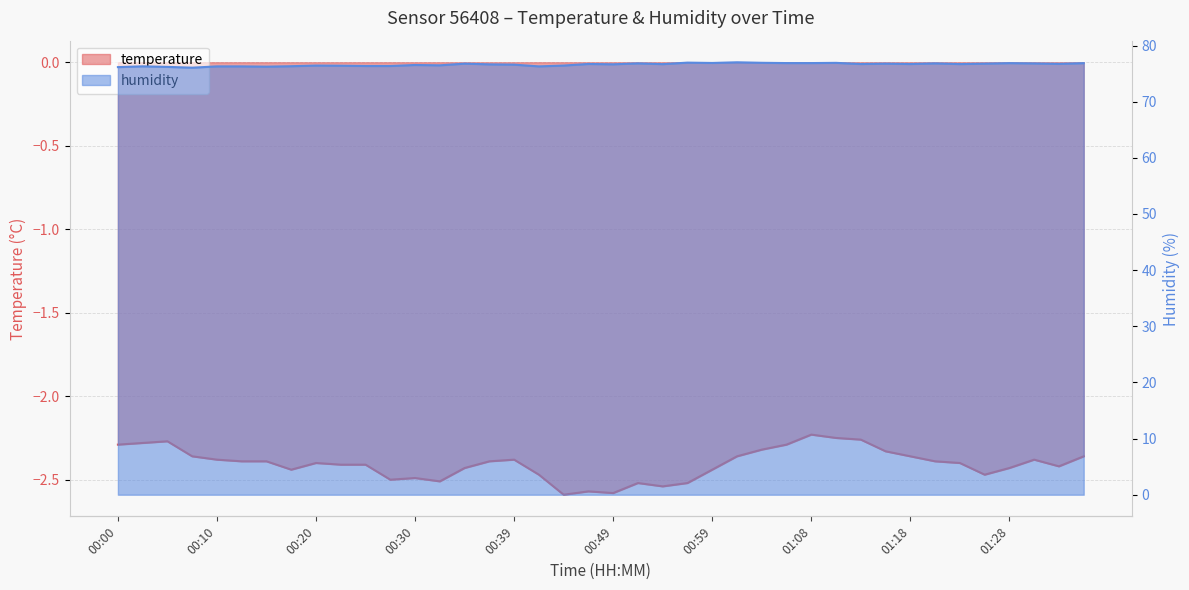

Does the chart have visible grid lines?

Yes